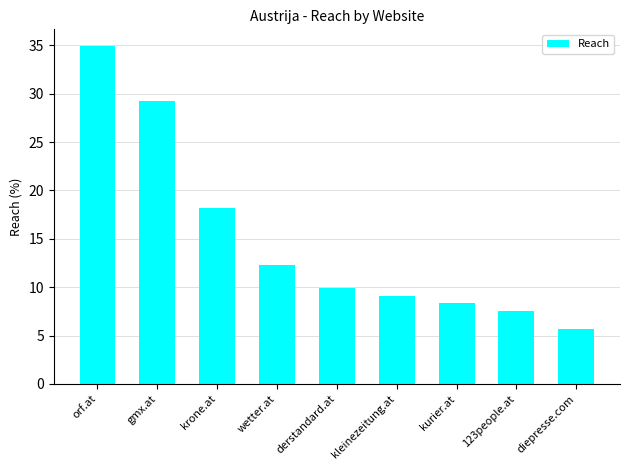

Approximately how many times larger is the value at kurier.at compared to derstandard.at?

0.8